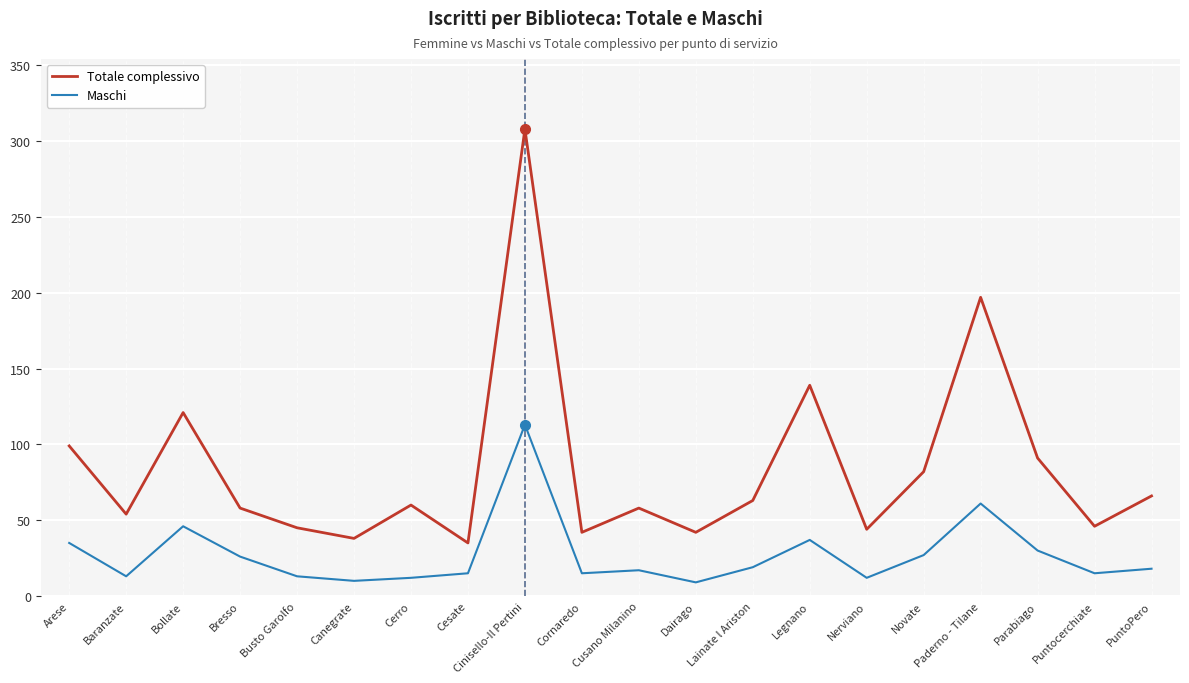

True or false: Totale complessivo has more than 1 interior local peaks.

True